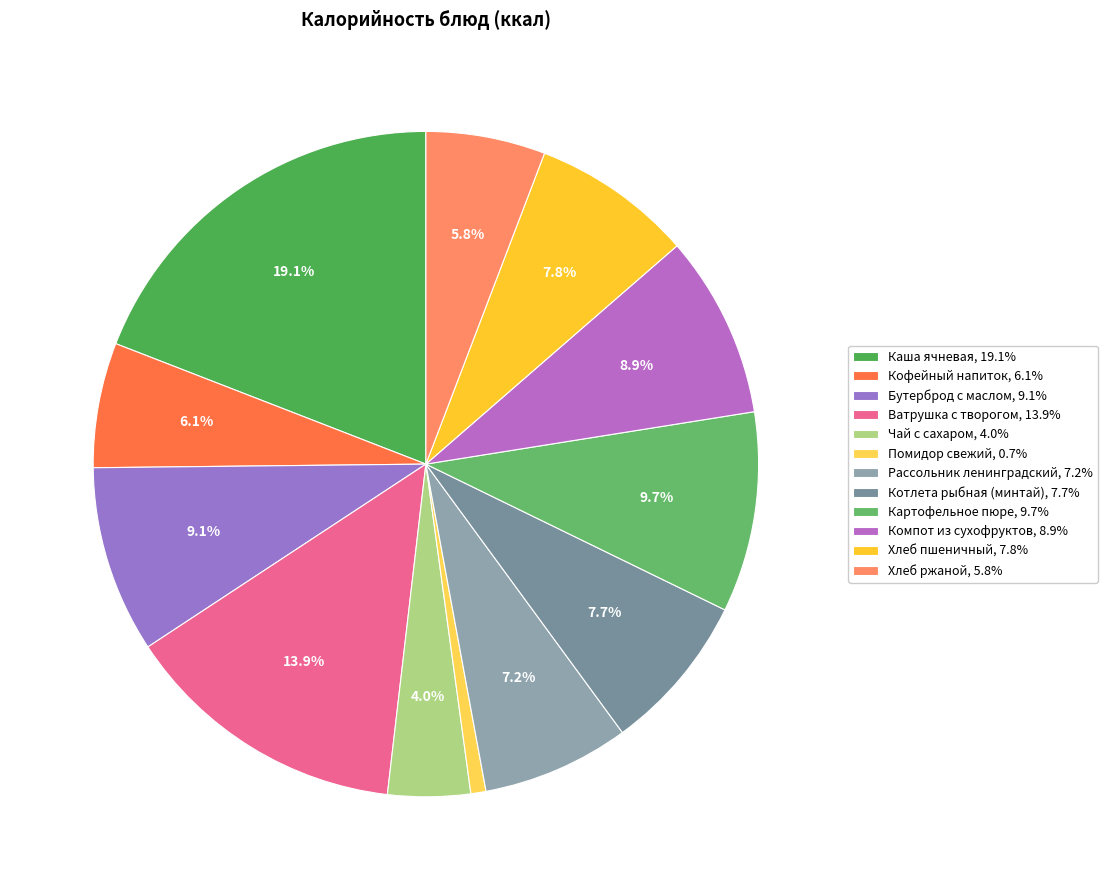

What percentage is the Каша ячневая slice, to the nearest percent?

19%